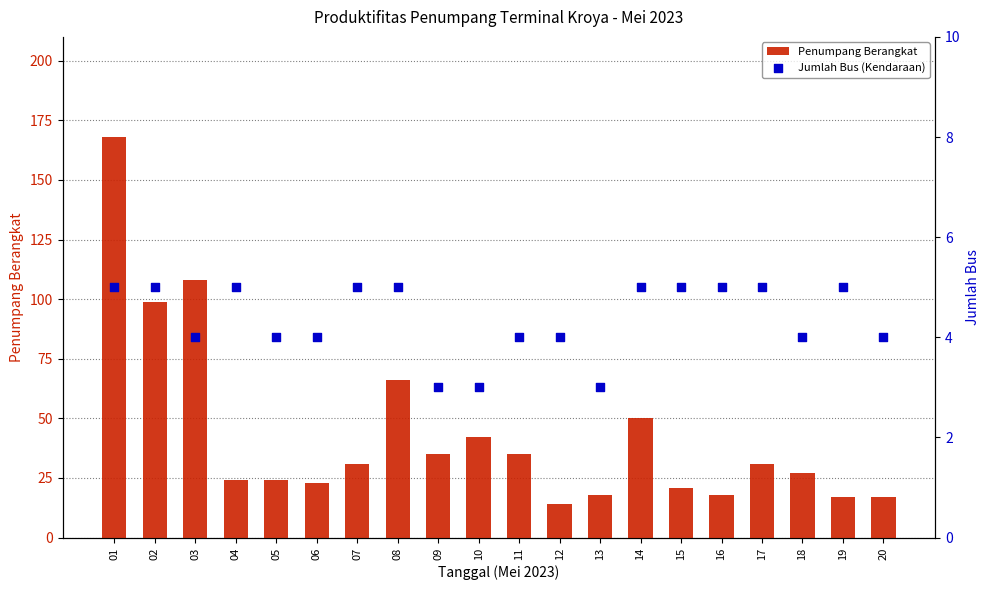

Which series reaches the minimum Y coordinate?

Jumlah Bus (Kendaraan)